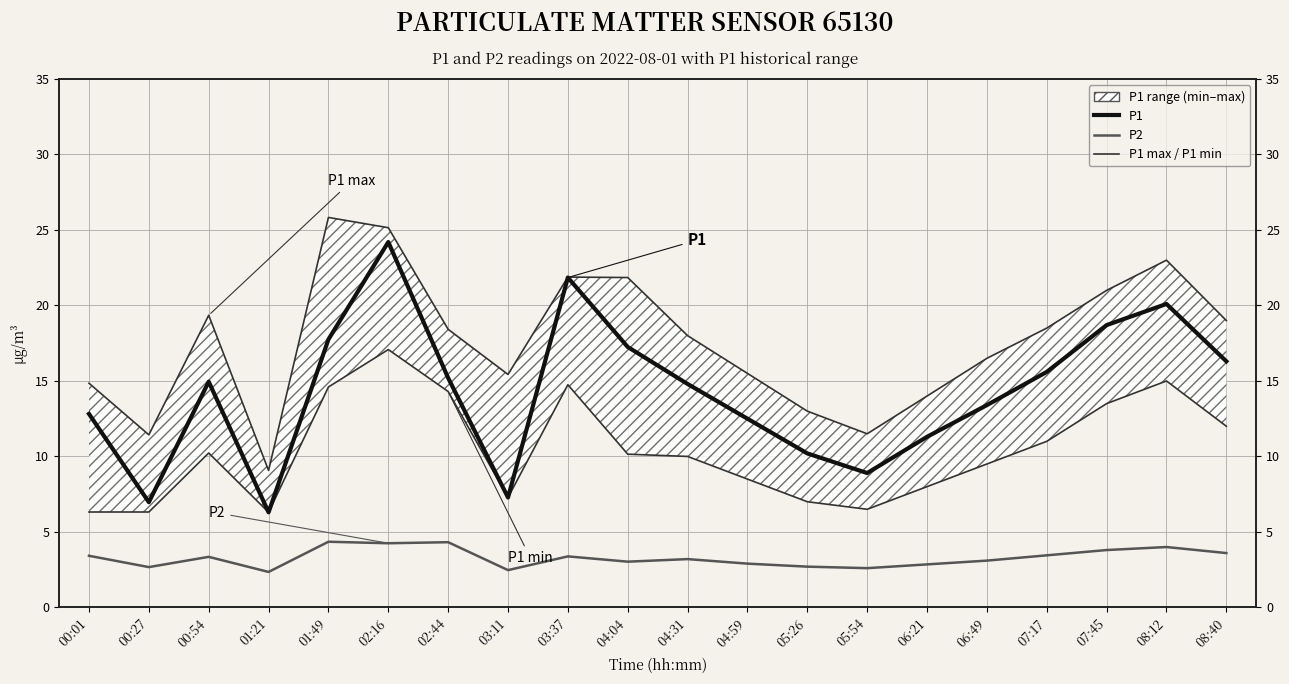

List the series in order of their peak value, highest first.

P1 max, P1, P1 min, P2